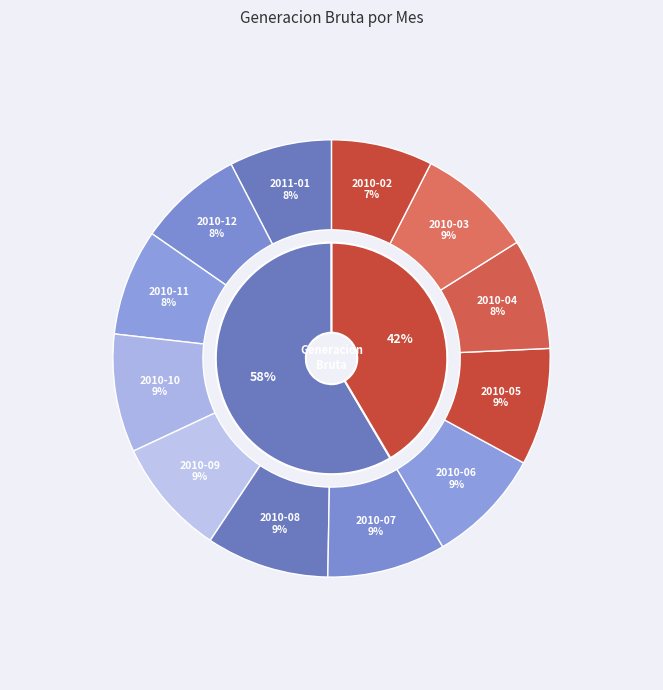

To the nearest percent, what is the average slice percentage?

8%